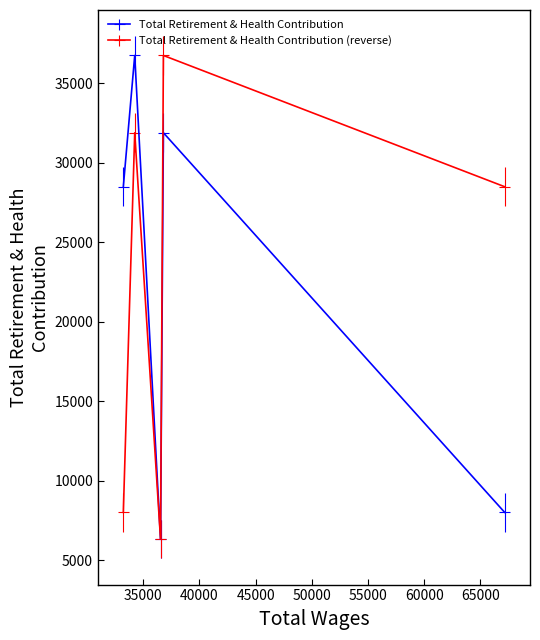

What value does the data have at 36802.0, to the nearest 50?

31900